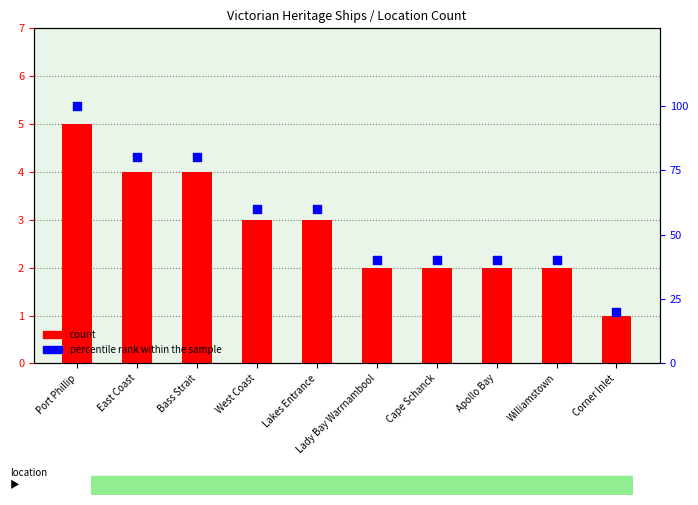

Is the value of count at Lady Bay Warrnambool greater than the value of percentile rank within the sample at Corner Inlet?

No